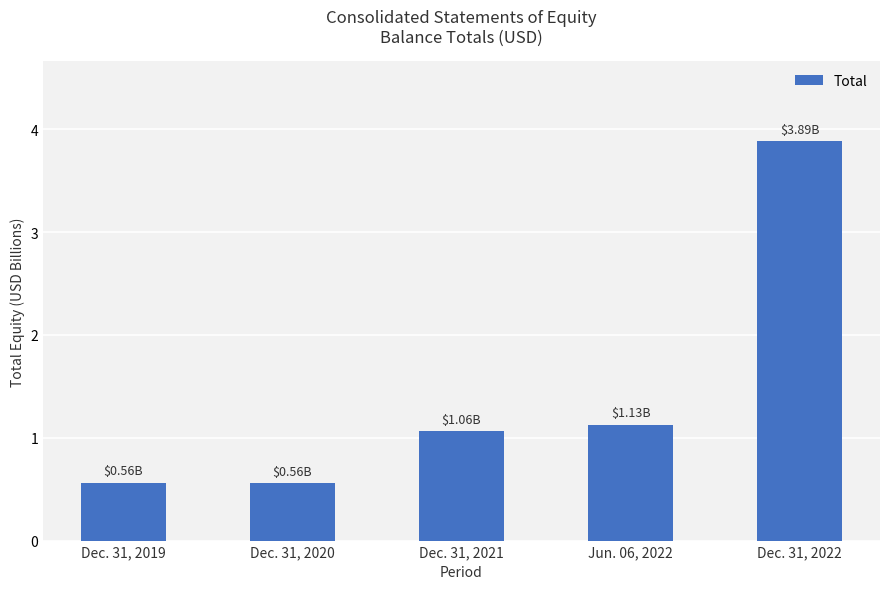

What position from the right is Dec. 31, 2021?

3